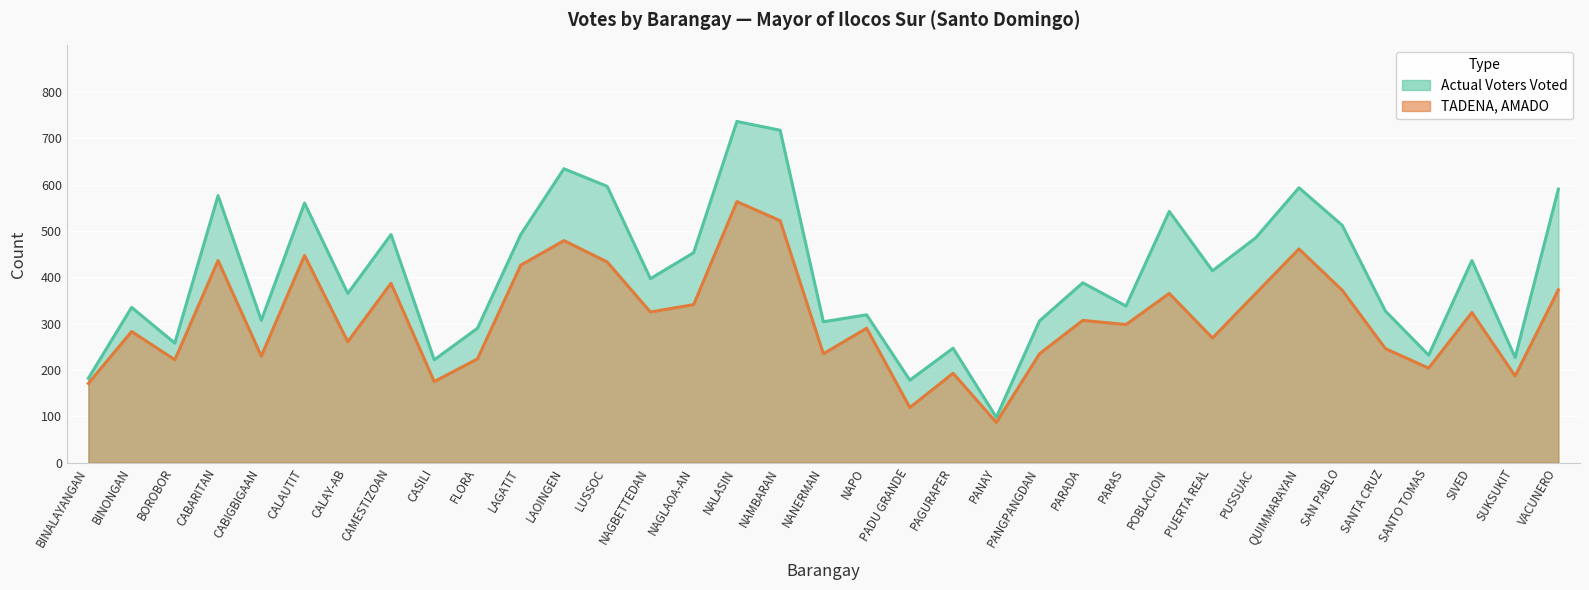

Where is the first local maximum for Actual Voters Voted?

BINONGAN